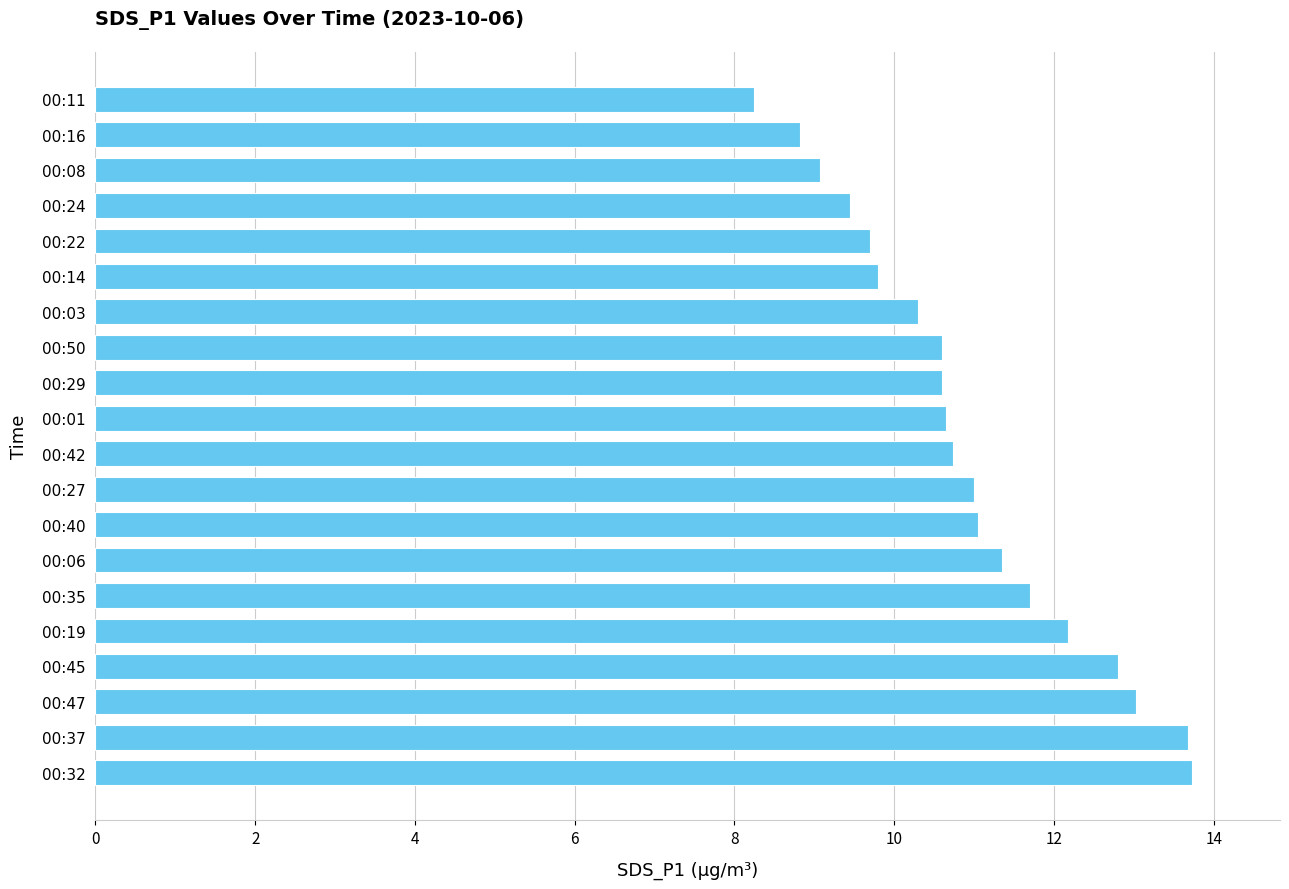

Between 00:19 and 00:40, which is larger?

00:19